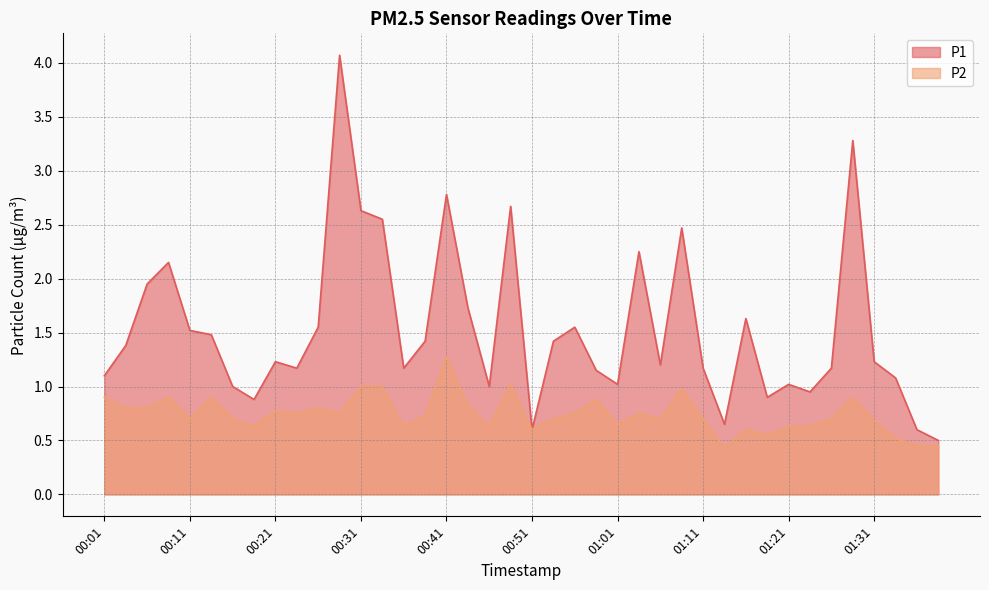

The value of P1 at 00:59 is 1.1. True or false?

True